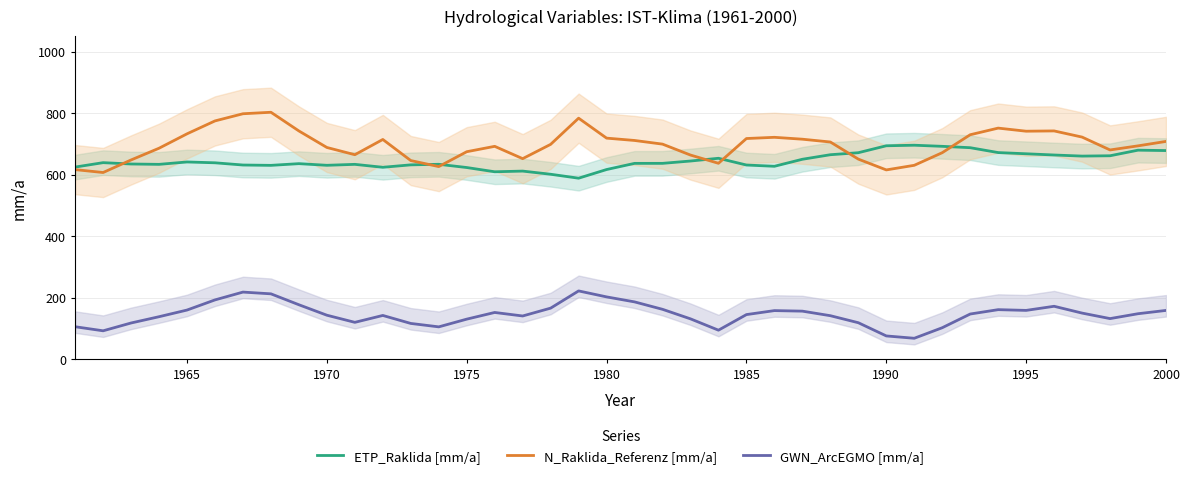

The value of ETP_Raklida [mm/a] at 1970 is 284.8. True or false?

False